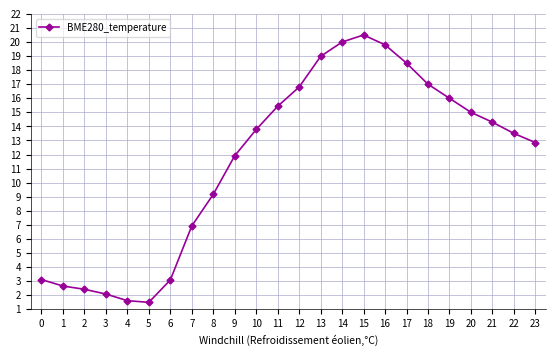

Is it true that the value at 23 is 12.8?

True